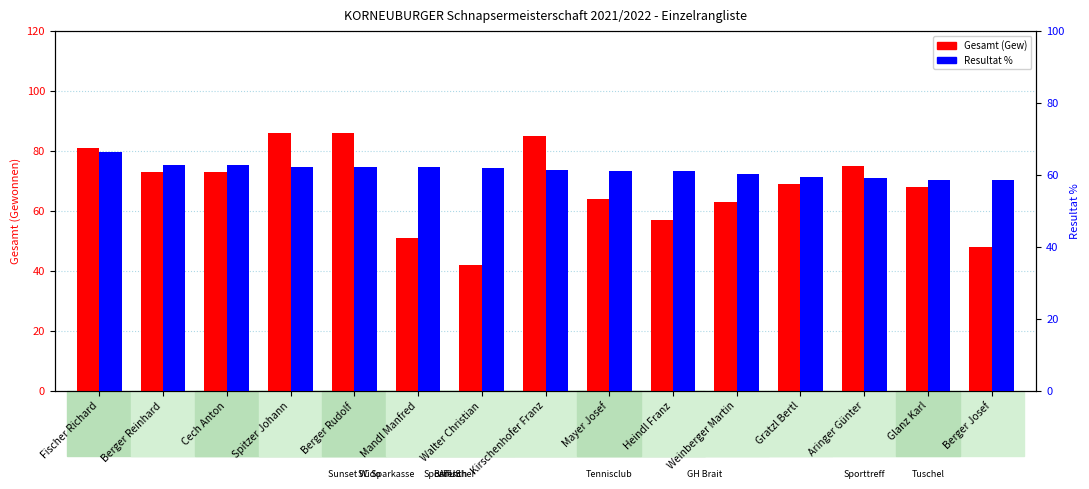

Between Fischer Richard and Cech Anton, which series saw the biggest shift?

Gesamt (Gew)